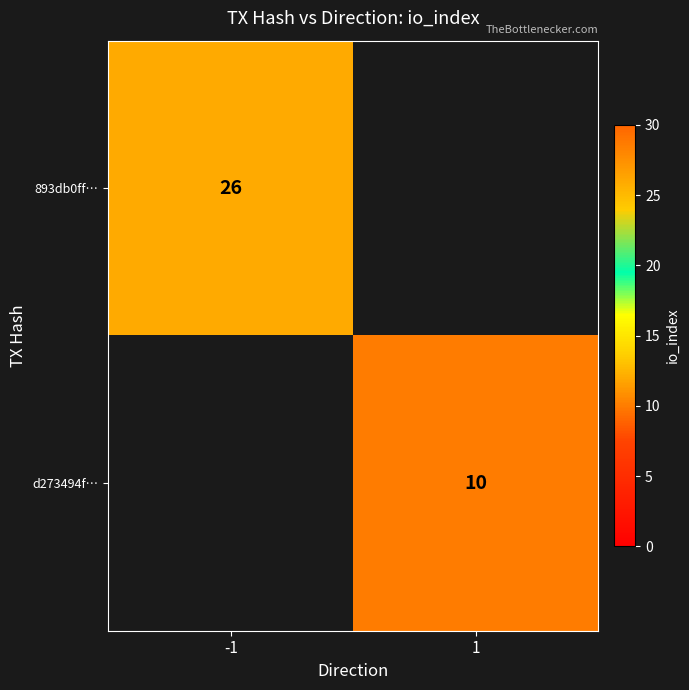

True or false: 893db0ff… has a value of 7.6 at -1.

False